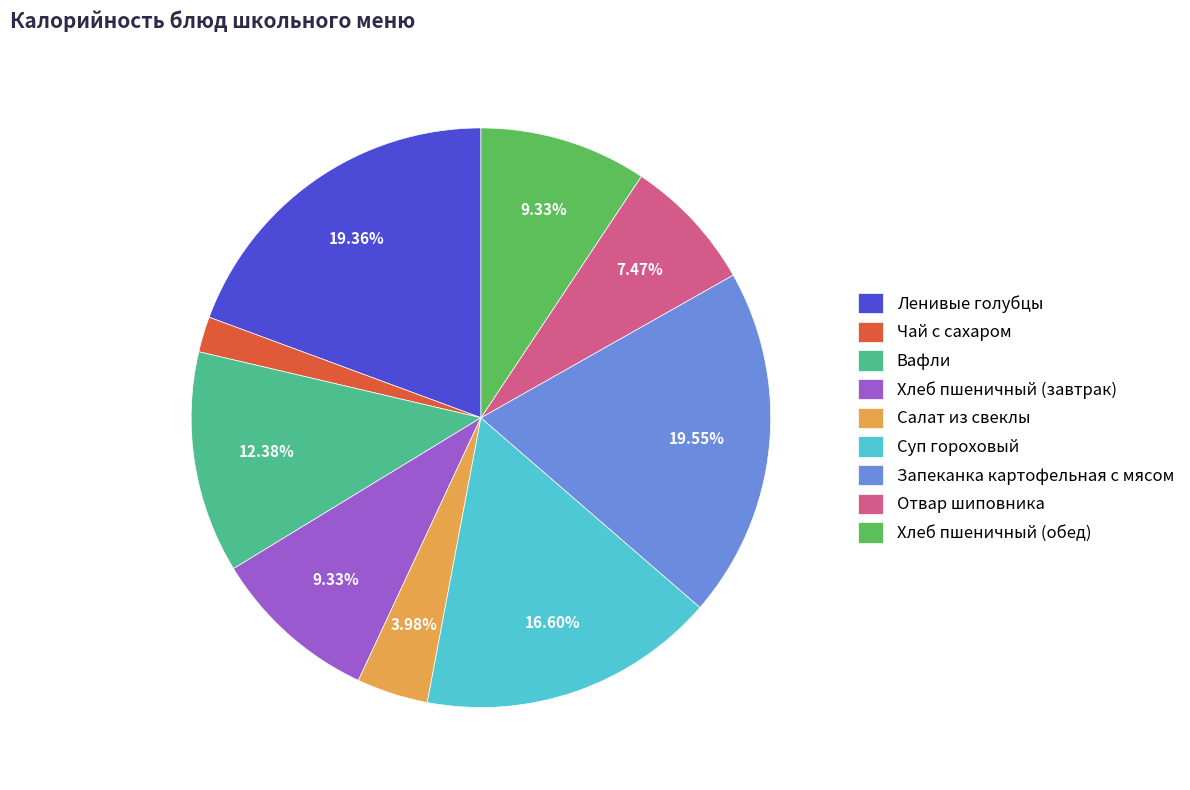

How many segments does this pie chart have?

9